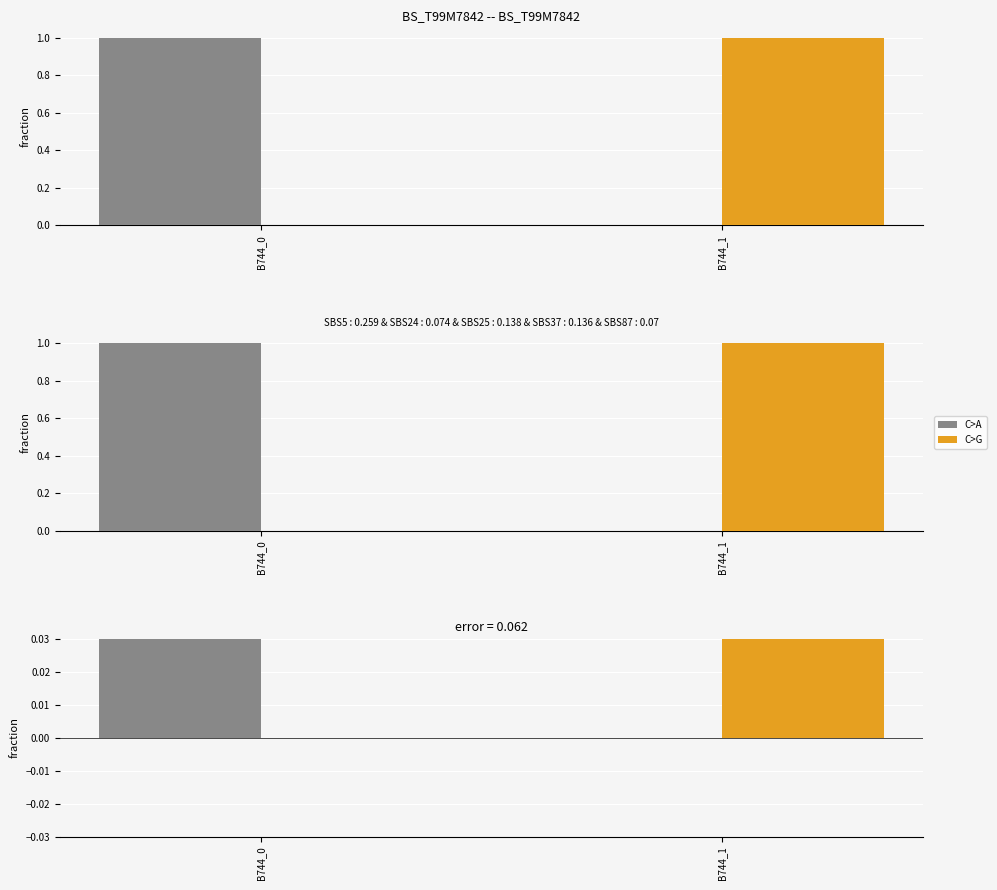

Which category has the highest value across all series?

B744_0